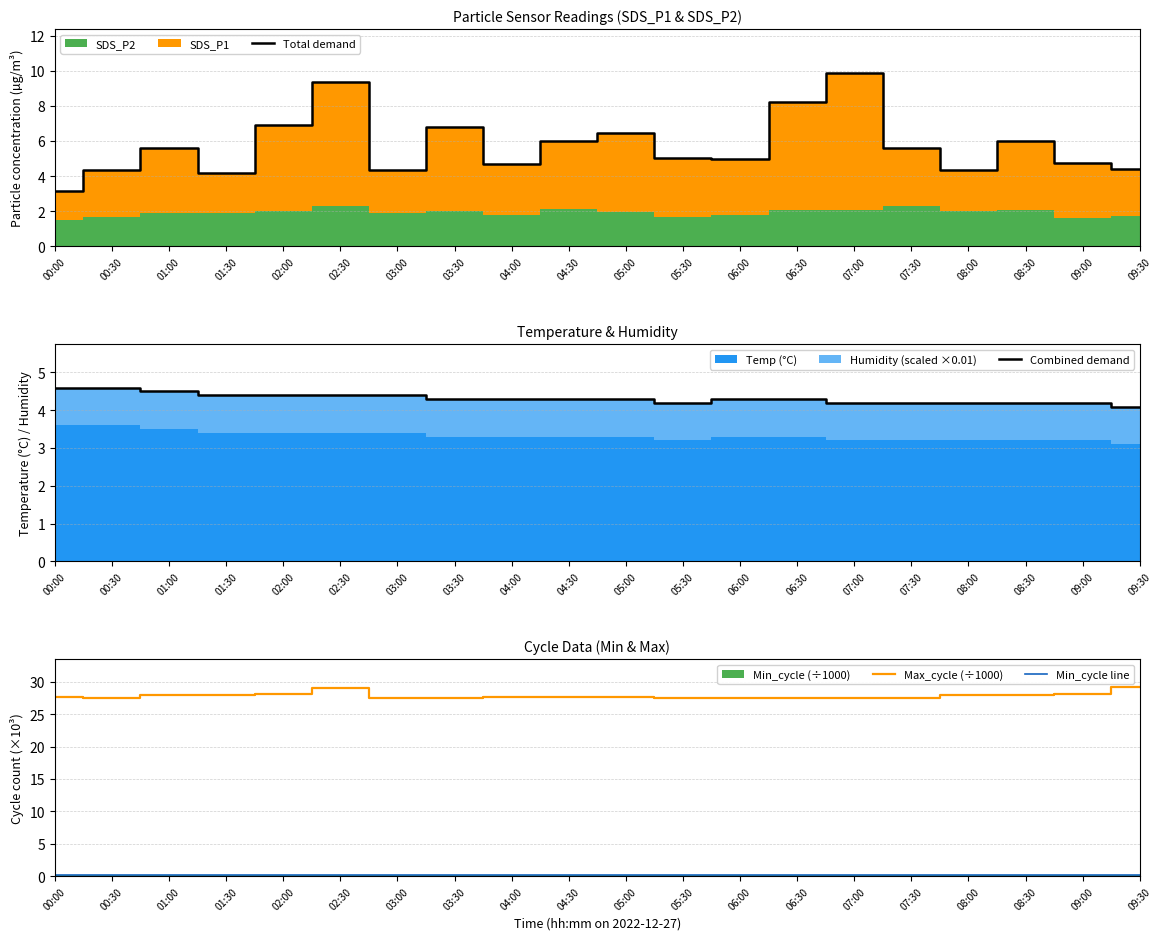

Reading right to left, extract all data points from this chart.

Total demand: 09:30=4.4	09:00=4.8	08:30=6.0	08:00=4.4	07:30=5.6	07:00=9.9	06:30=8.2	06:00=5.0	05:30=5.0	05:00=6.5	04:30=6.0	04:00=4.7	03:30=6.8	03:00=4.4	02:30=9.4	02:00=6.9	01:30=4.2	01:00=5.6	00:30=4.4	00:00=3.1
Combined demand: 09:30=4.1	09:00=4.2	08:30=4.2	08:00=4.2	07:30=4.2	07:00=4.2	06:30=4.3	06:00=4.3	05:30=4.2	05:00=4.3	04:30=4.3	04:00=4.3	03:30=4.3	03:00=4.4	02:30=4.4	02:00=4.4	01:30=4.4	01:00=4.5	00:30=4.6	00:00=4.6
Max_cycle (÷1000): 09:30=29.1	09:00=28.1	08:30=28.0	08:00=28.0	07:30=27.5	07:00=27.6	06:30=27.5	06:00=27.6	05:30=27.5	05:00=27.6	04:30=27.7	04:00=27.6	03:30=27.5	03:00=27.5	02:30=29.1	02:00=28.1	01:30=28.0	01:00=28.0	00:30=27.5	00:00=27.6
Min_cycle line: 09:30=0.2	09:00=0.2	08:30=0.2	08:00=0.2	07:30=0.2	07:00=0.2	06:30=0.2	06:00=0.2	05:30=0.2	05:00=0.2	04:30=0.2	04:00=0.2	03:30=0.2	03:00=0.2	02:30=0.2	02:00=0.2	01:30=0.2	01:00=0.2	00:30=0.2	00:00=0.2